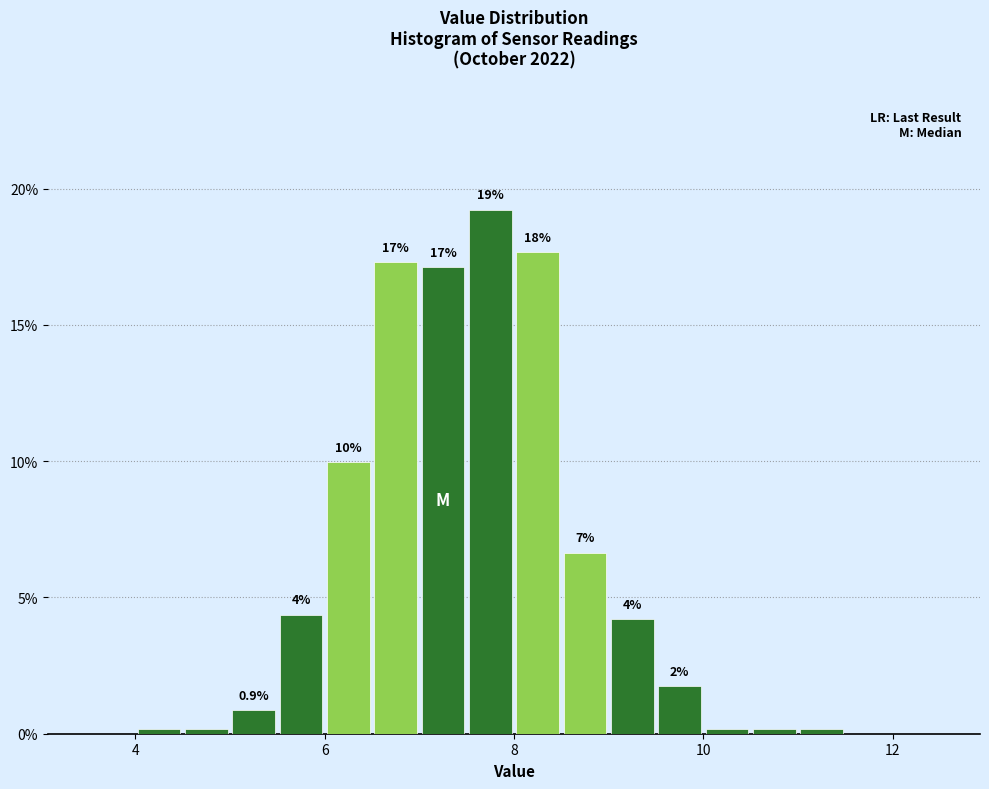

Read against the x-axis, roughly where is the centre of the tallest bar?

7.8